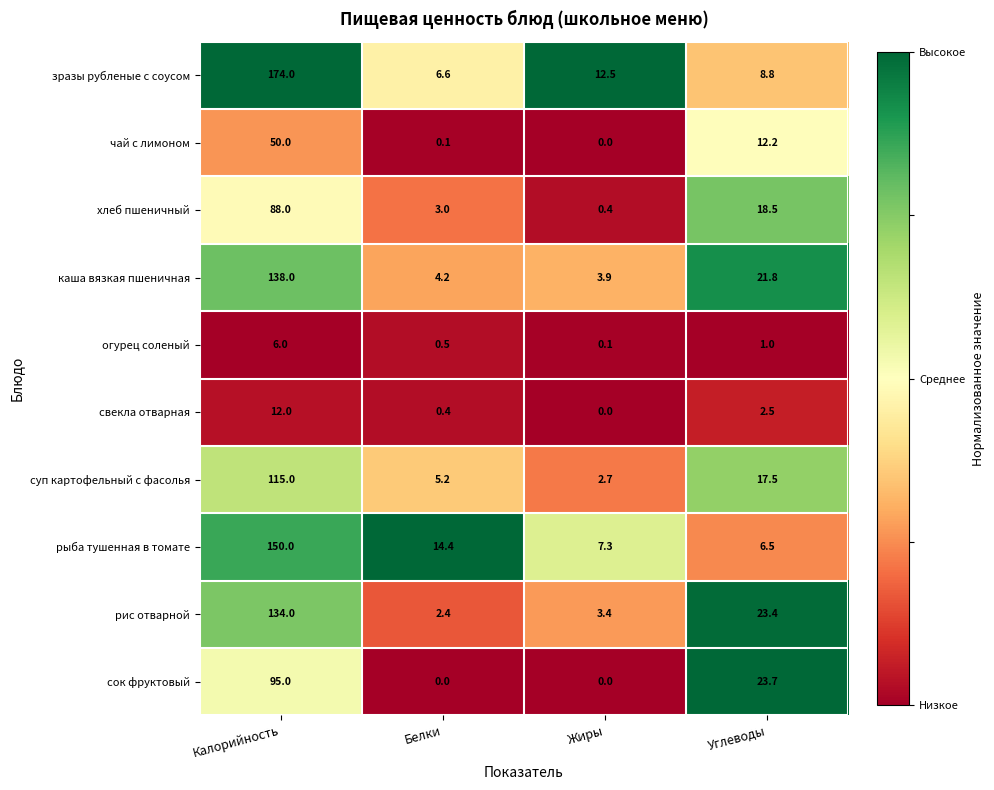

How many series are shown in this chart?

10